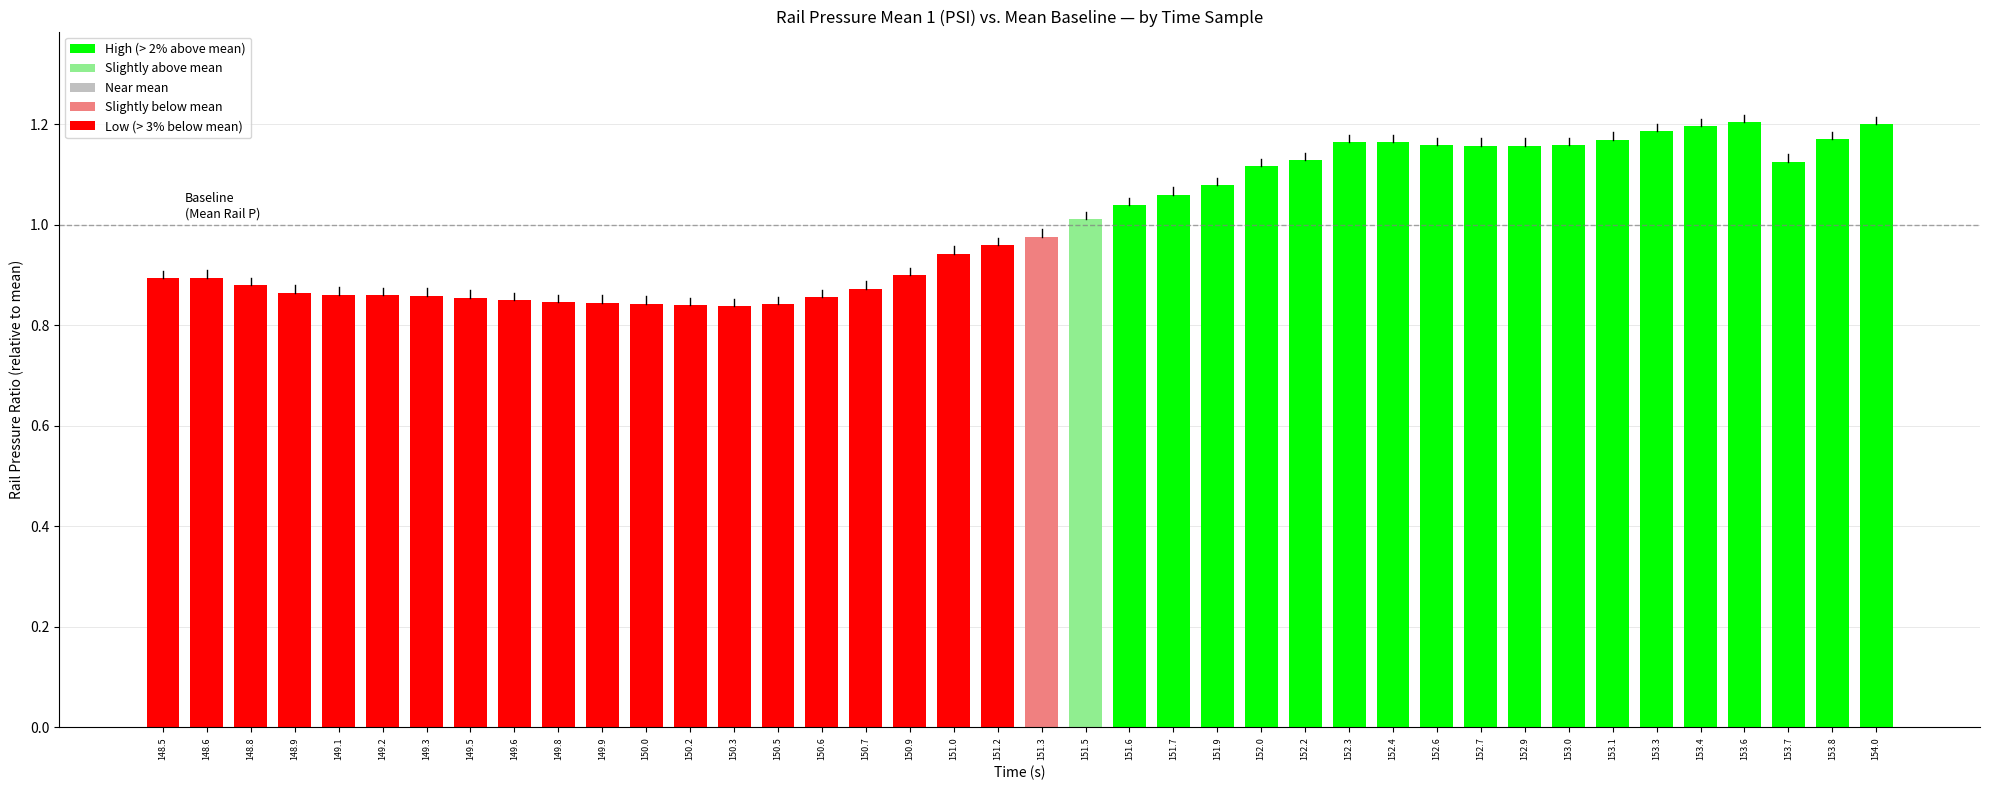

What is the sum of the values at 152.6 and 153.4?

2.4